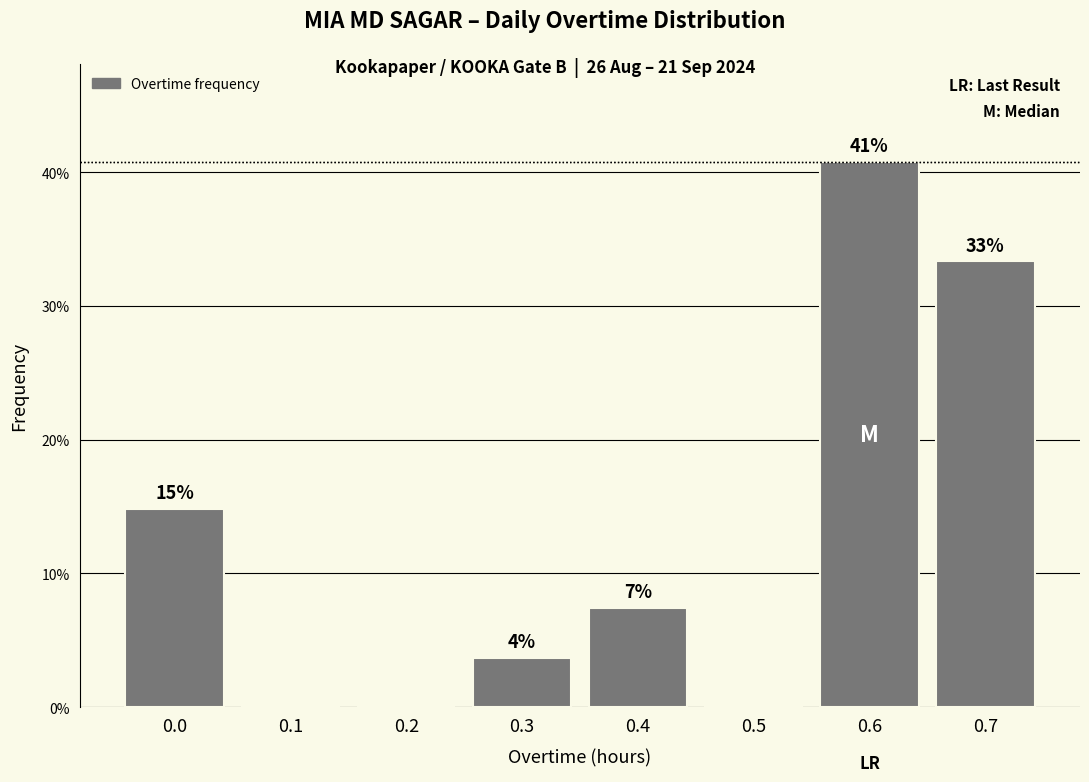

Are the bars horizontal?

No